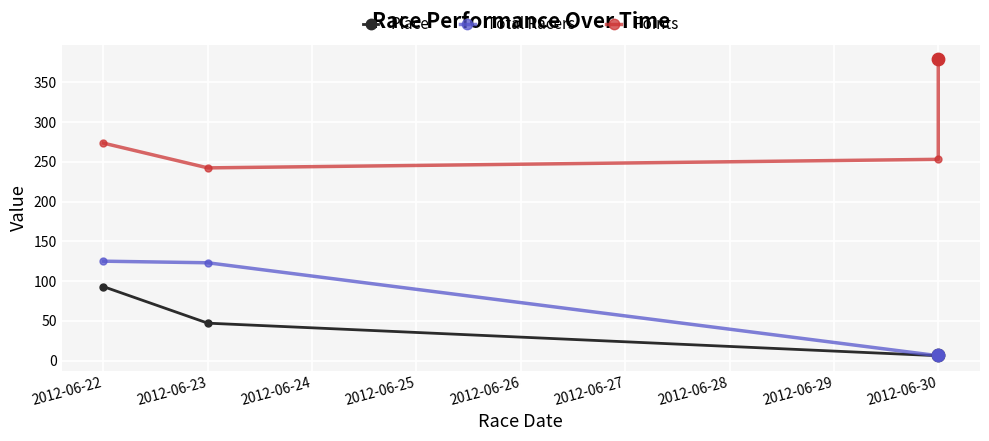

Which series contains the highest Y value?

Points